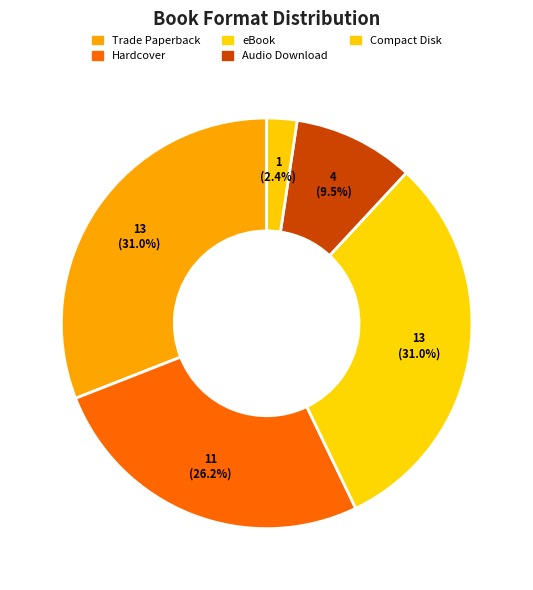

Between eBook and Hardcover, which is larger?

eBook